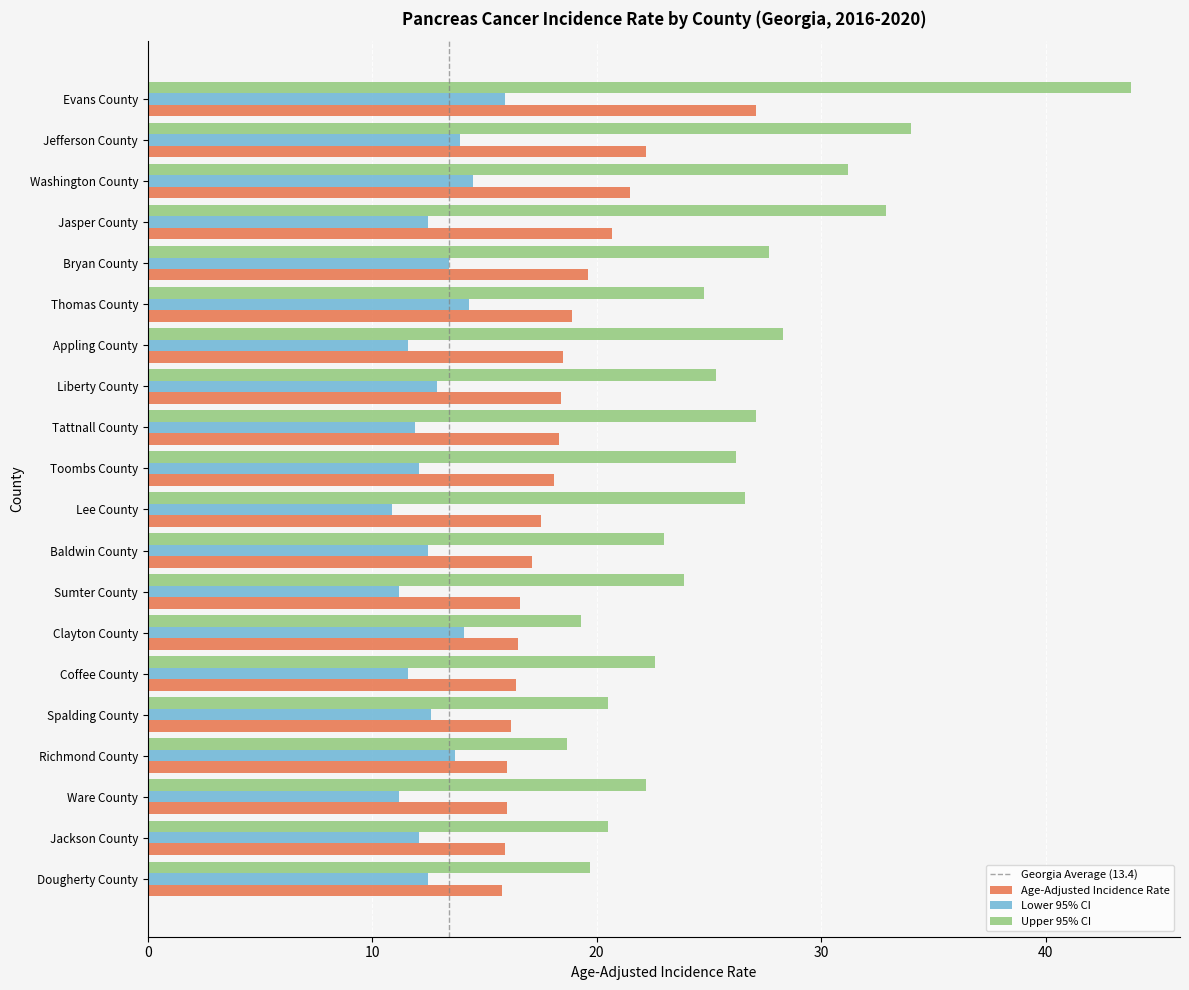

Is the value of Upper 95% CI at Thomas County greater than the value of Age-Adjusted Incidence Rate at Evans County?

No